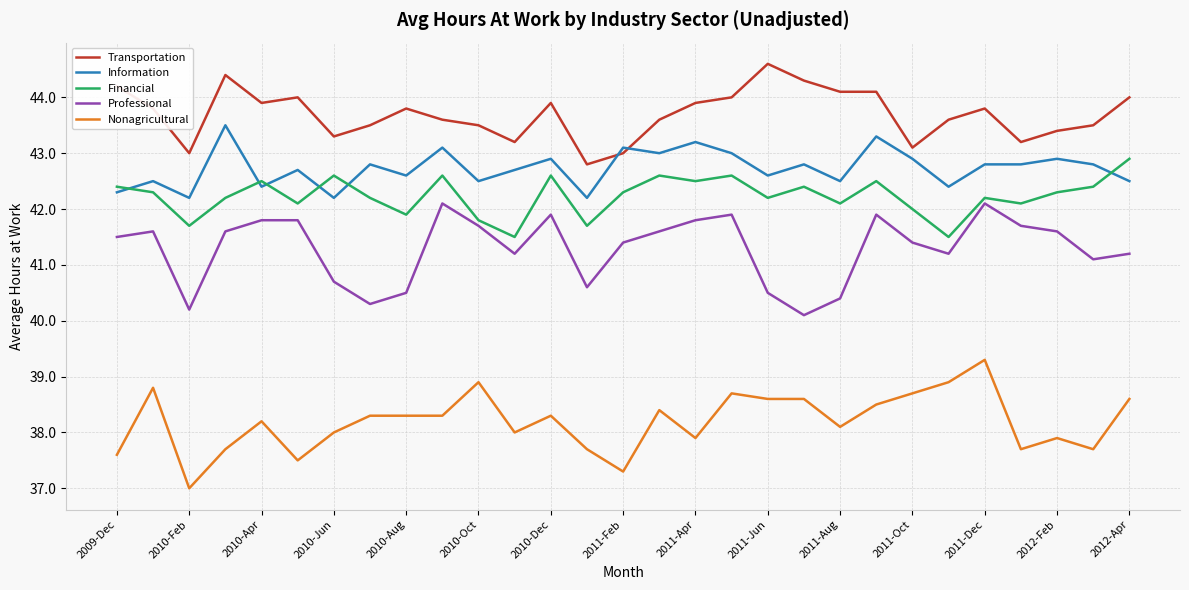

List the series in order of their peak value, highest first.

Transportation, Information, Financial, Professional, Nonagricultural